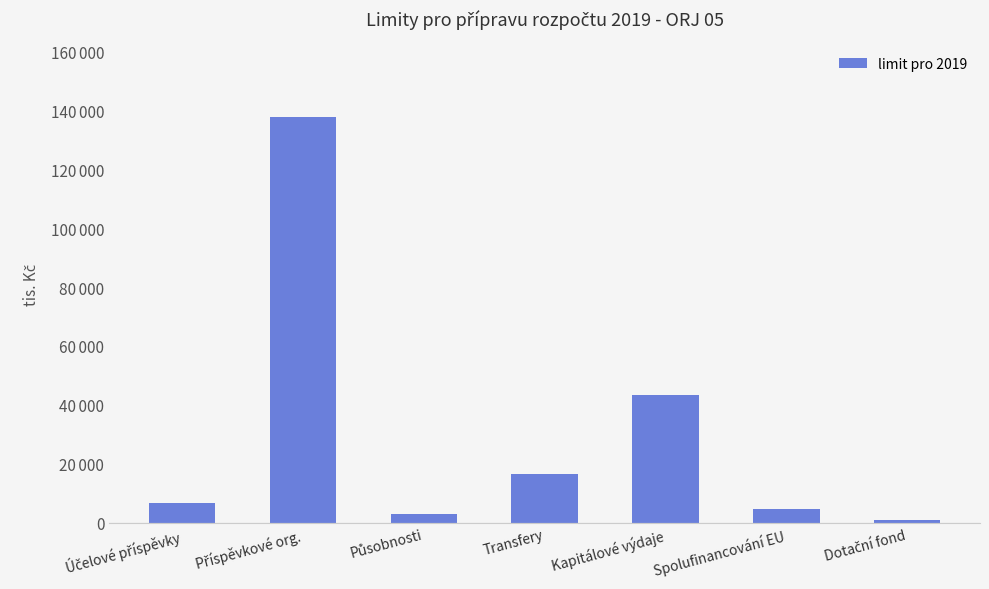

Are the bars horizontal?

No